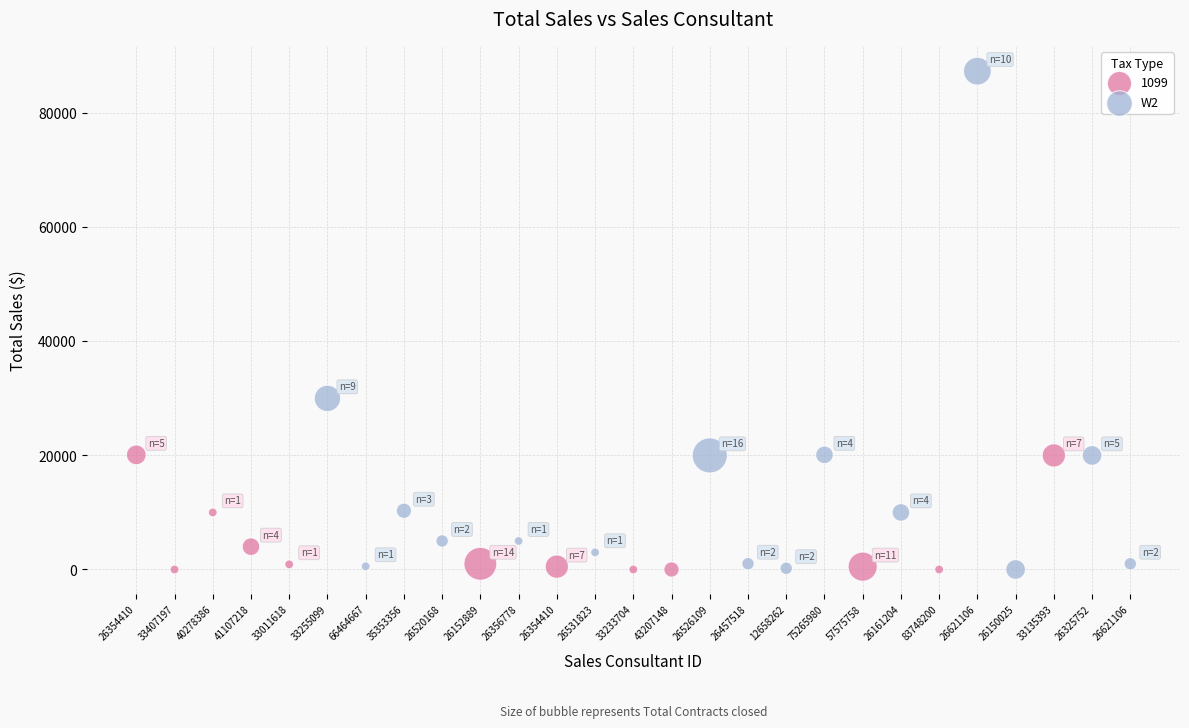

Which series contains the highest Y value?

W2